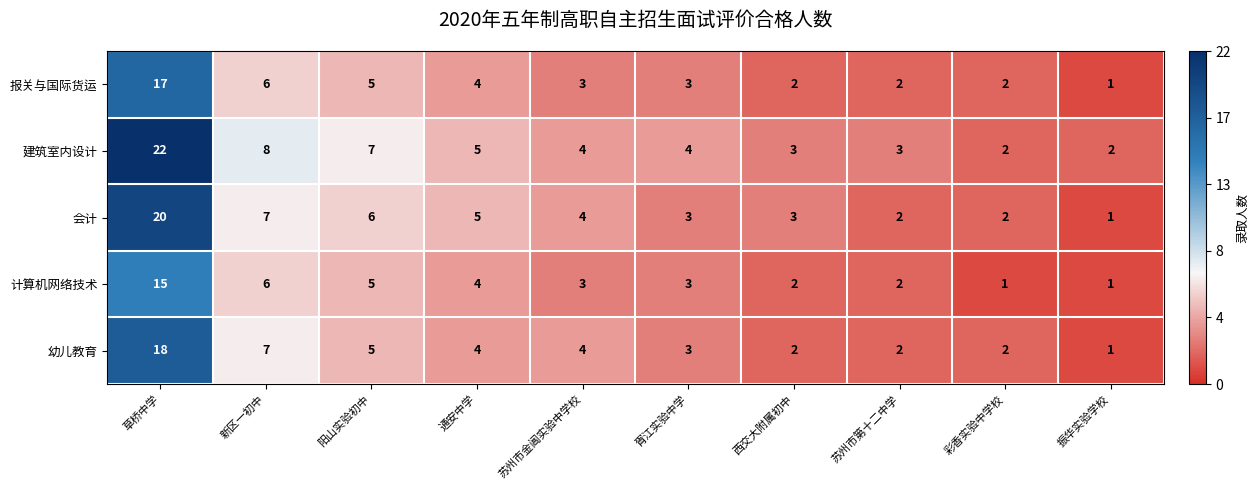

At how many categories does at least one series exceed 1?

10